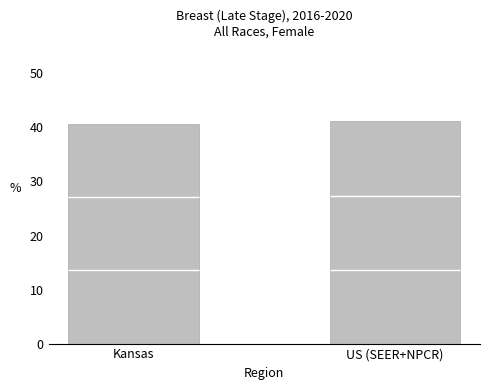

List the labels in order of value, largest first.

US (SEER+NPCR), Kansas